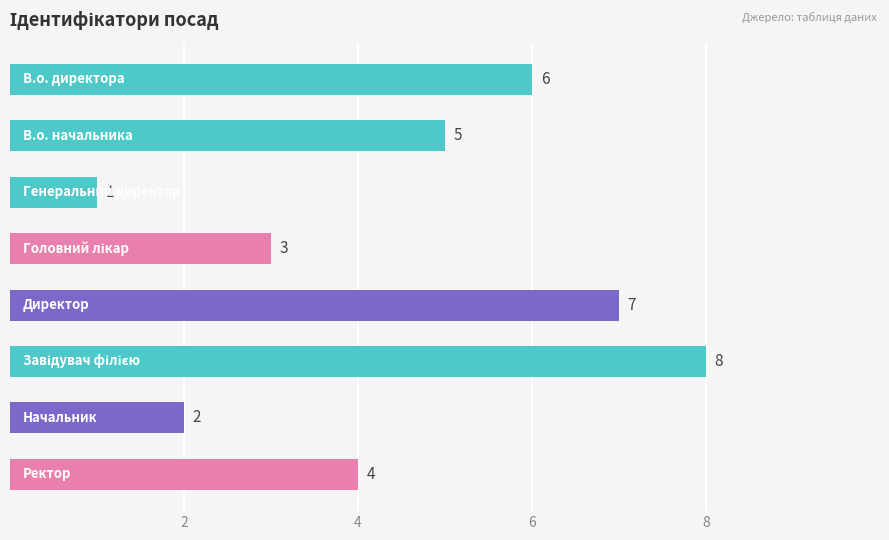

What is the value of the 1st bar from the top?

6